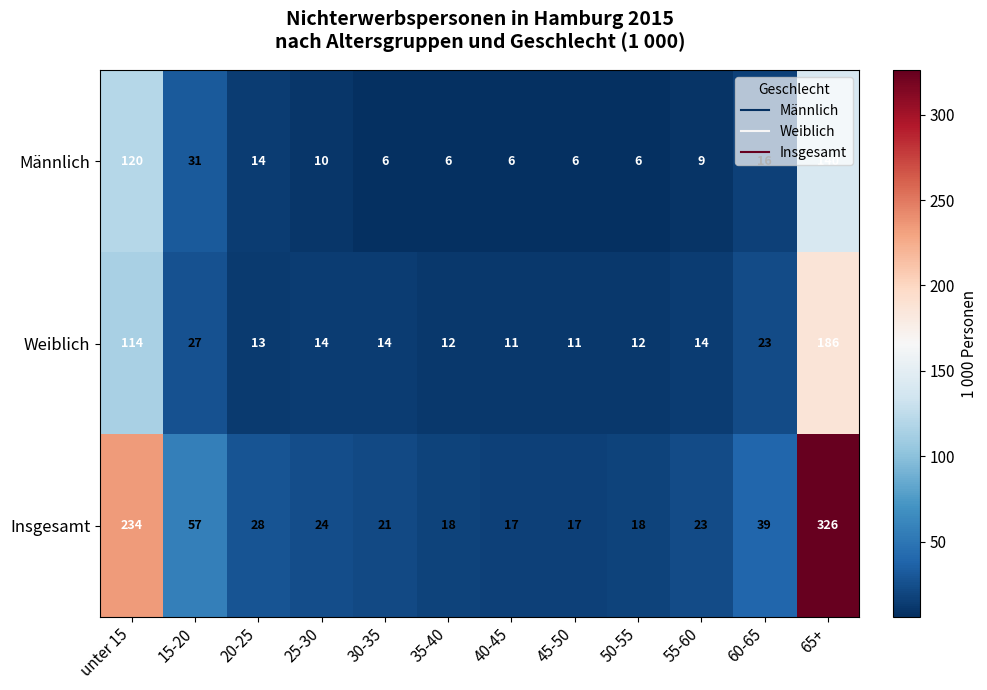

How many categories are shown in the chart?

12